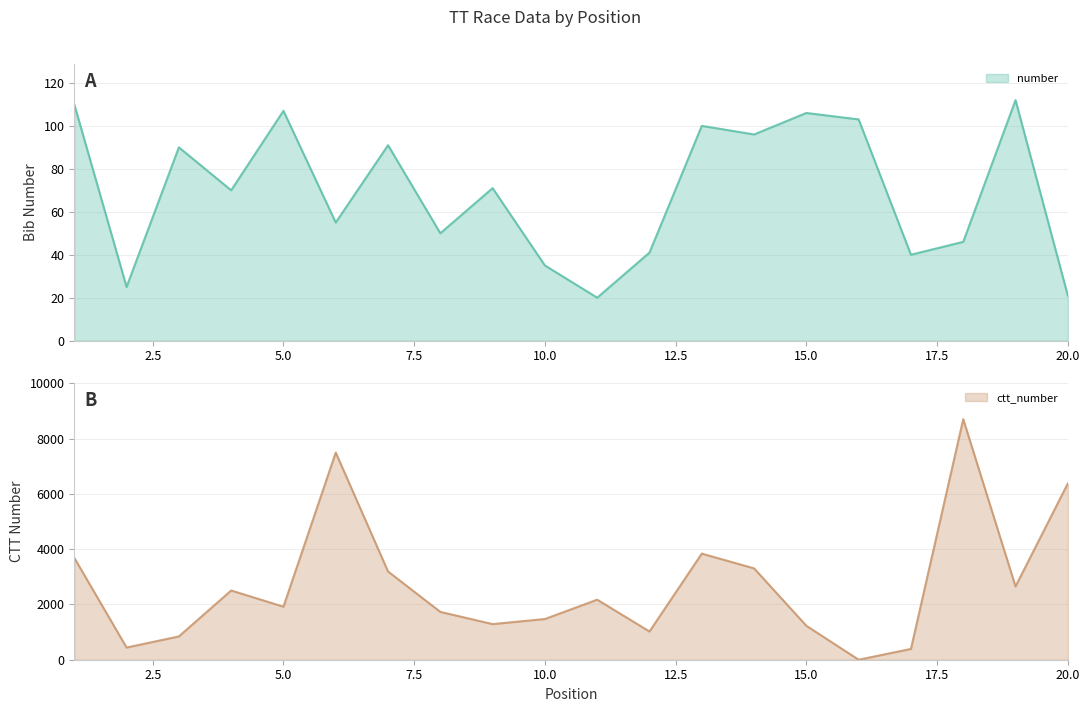

What is the total value across all series at 16?

103